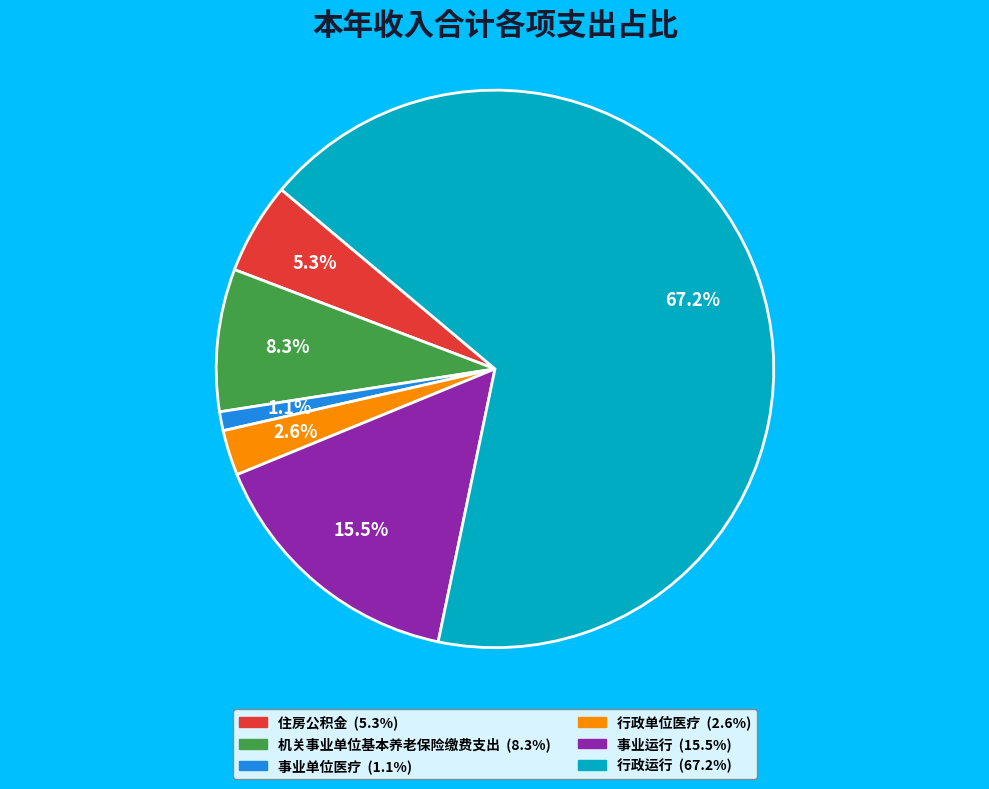

The 事业运行 slice represents 3% of the pie. True or false?

False